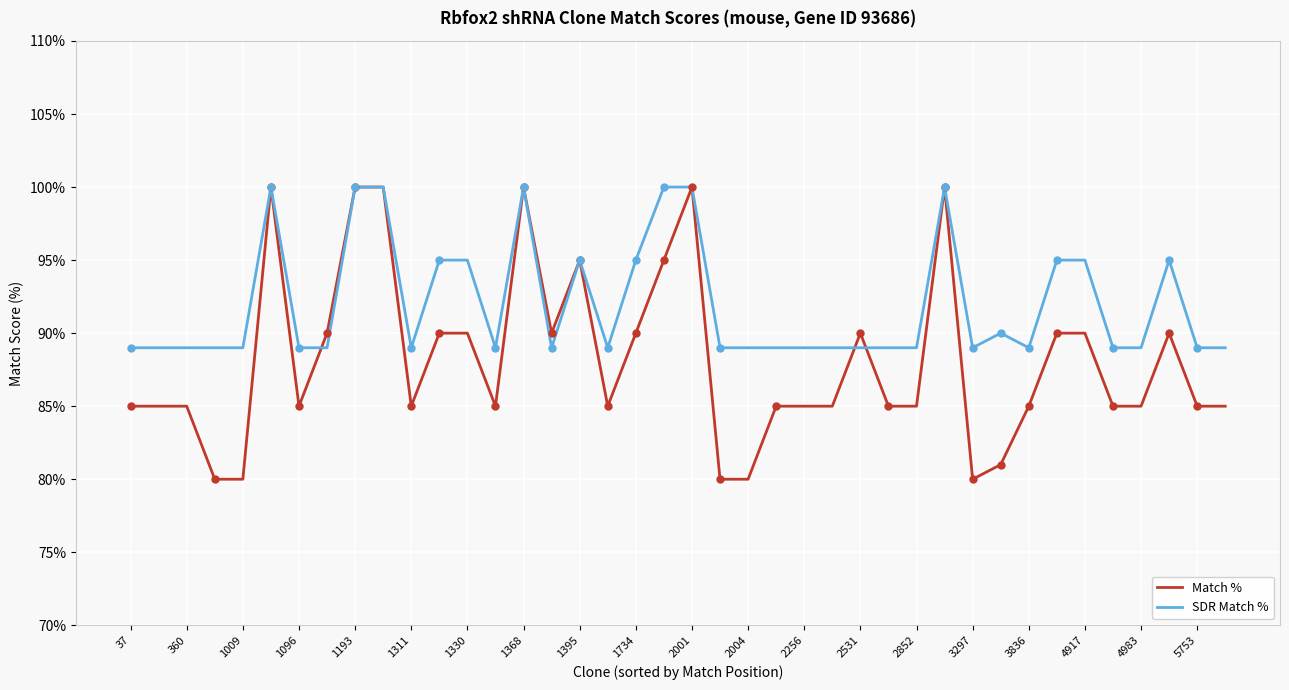

Which series has the widest spread of values?

Match %